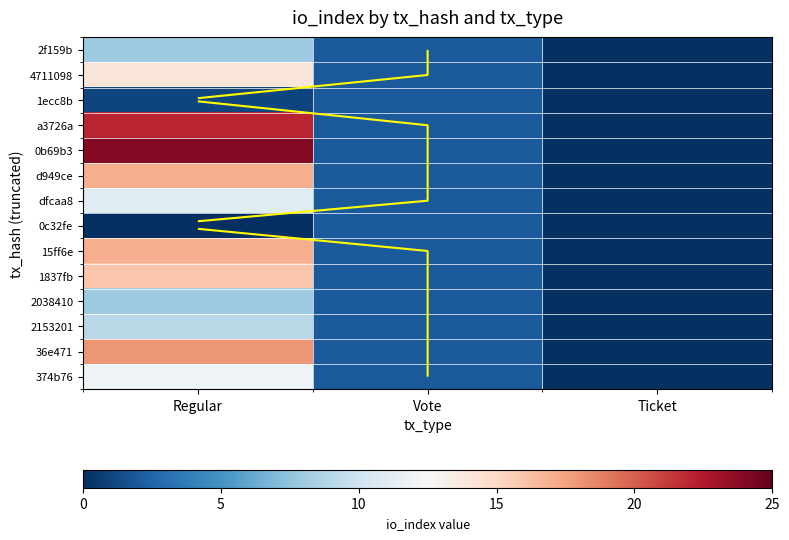

Is the value of 15ff6e at Vote greater than the value of 1837fb at Ticket?

Yes